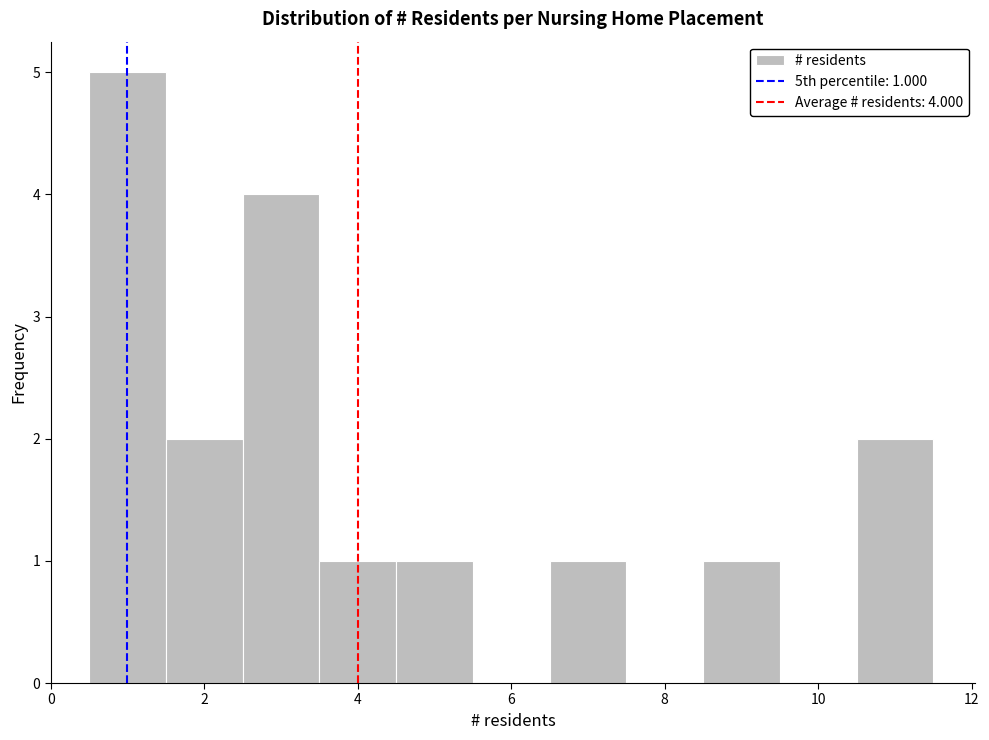

Which range on the x-axis has the tallest bar?

0.5 to 1.5